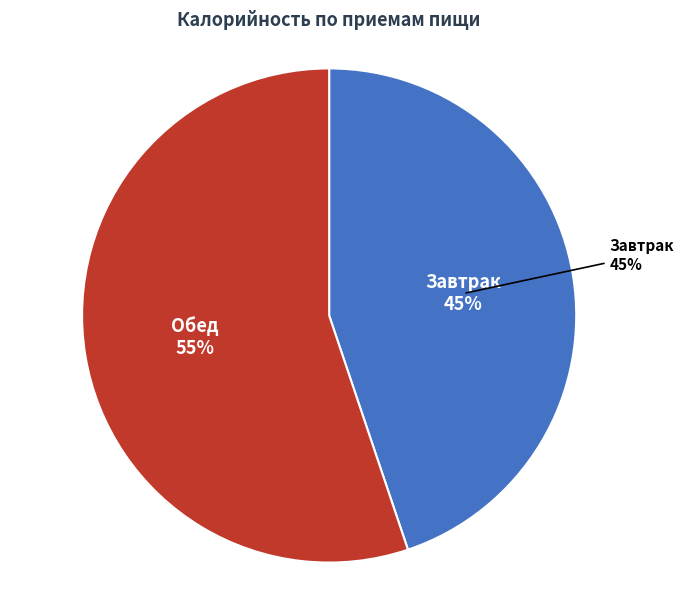

Rank the categories by value from highest to lowest.

Обед, Завтрак